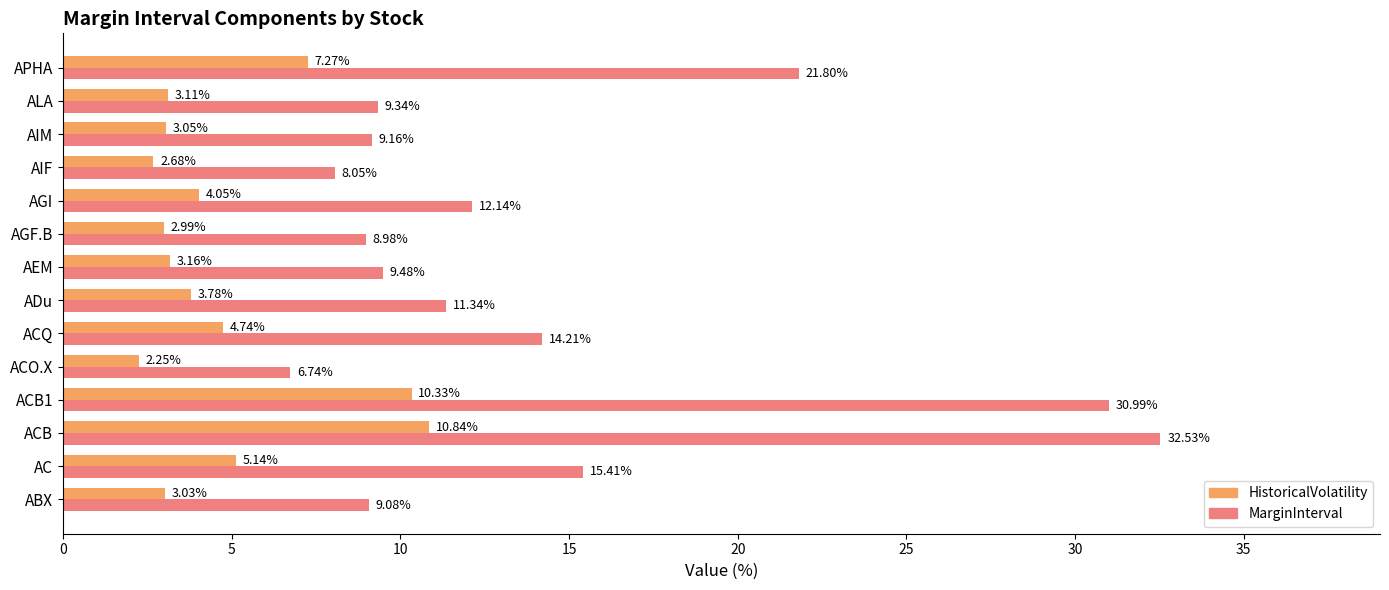

What is the difference between the HistoricalVolatility values at ADu and ALA?

0.7